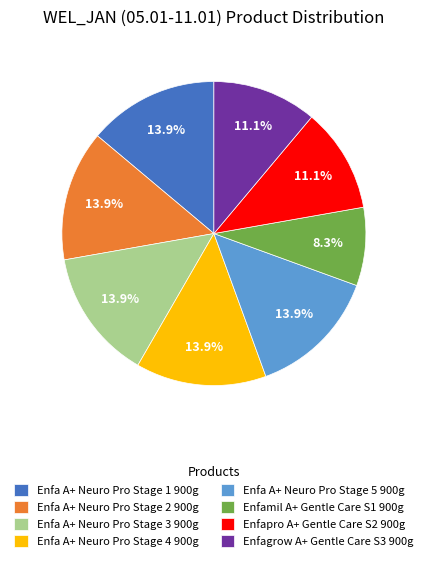

Which category has the smallest portion of the pie?

Enfamil A+ Gentle Care S1 900g